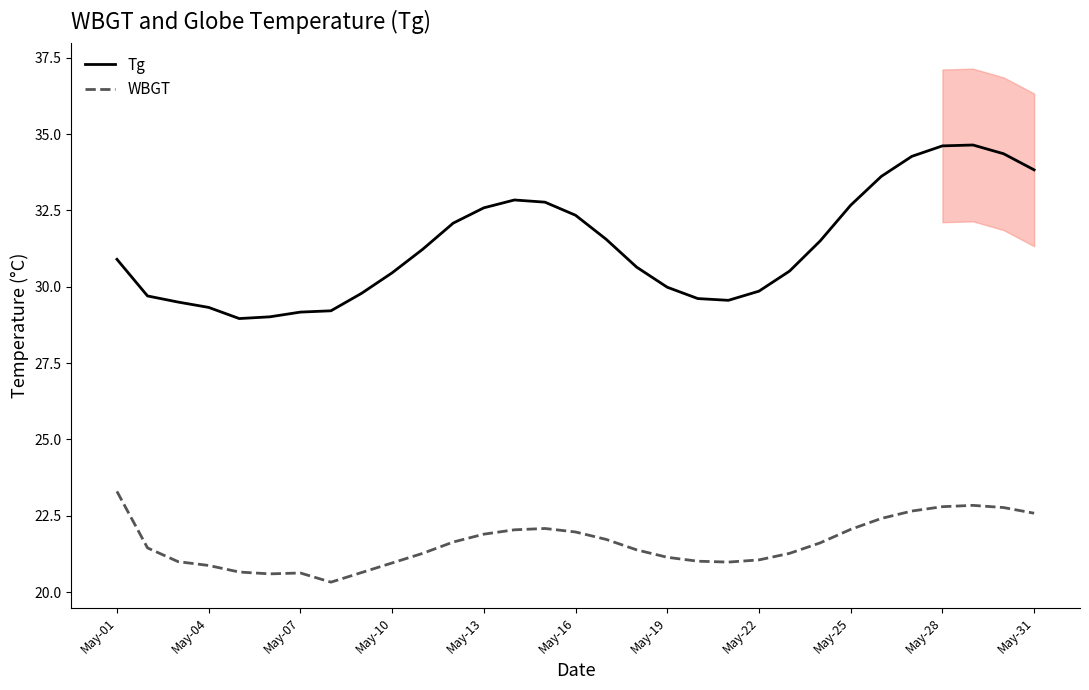

In WBGT, how many points are higher than both neighbors (excluding endpoints)?

3